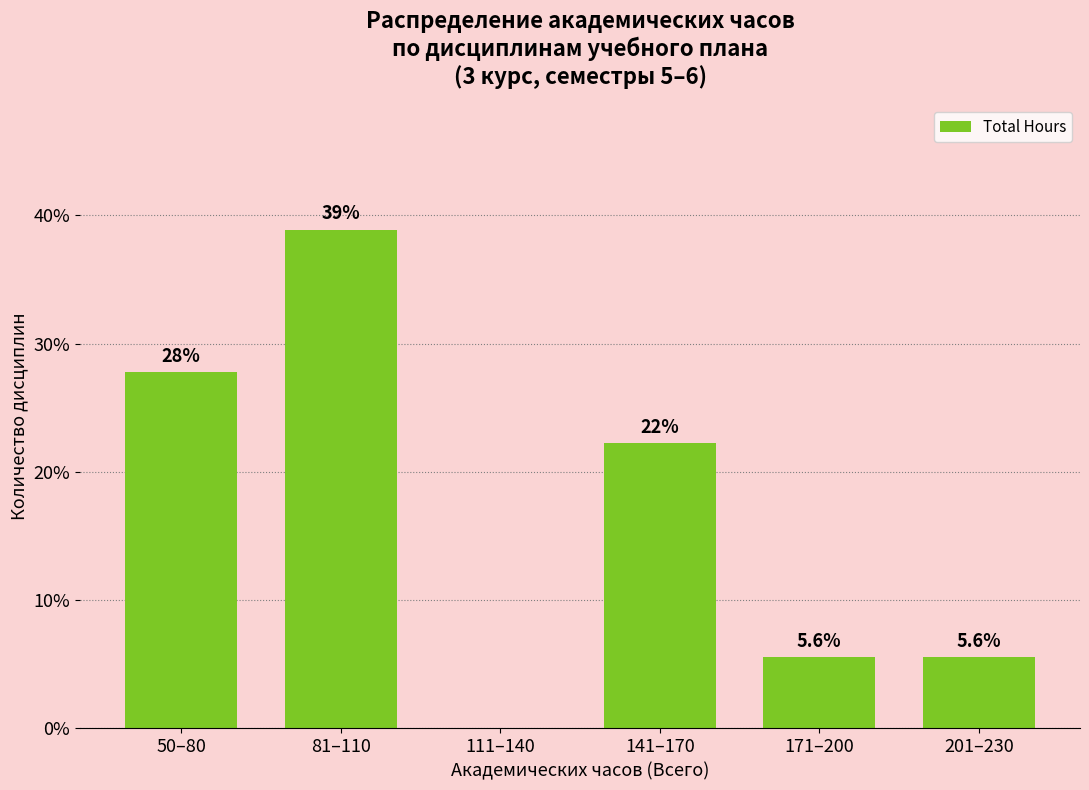

Reading right to left, list all the values displayed in this chart.

201–230=5.6	171–200=5.6	141–170=22.2	111–140=0.0	81–110=38.9	50–80=27.8